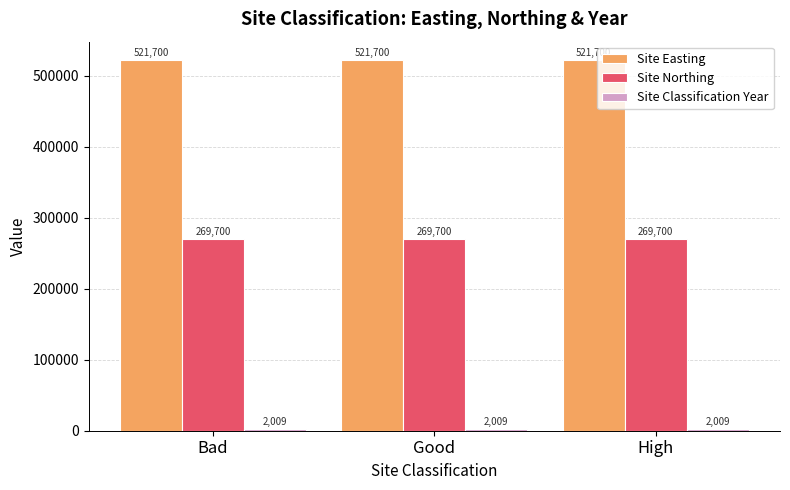

How many groups of bars are there?

3